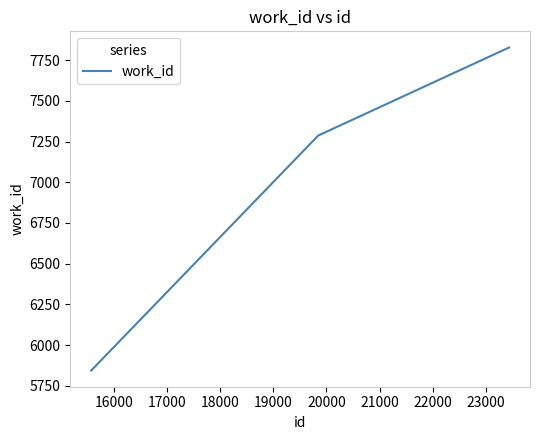

What is the difference between the maximum and minimum values?

1985